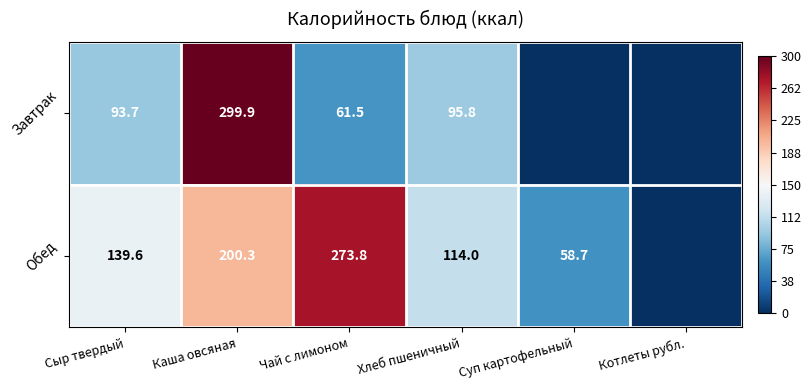

At how many categories does at least one series exceed 0?

2